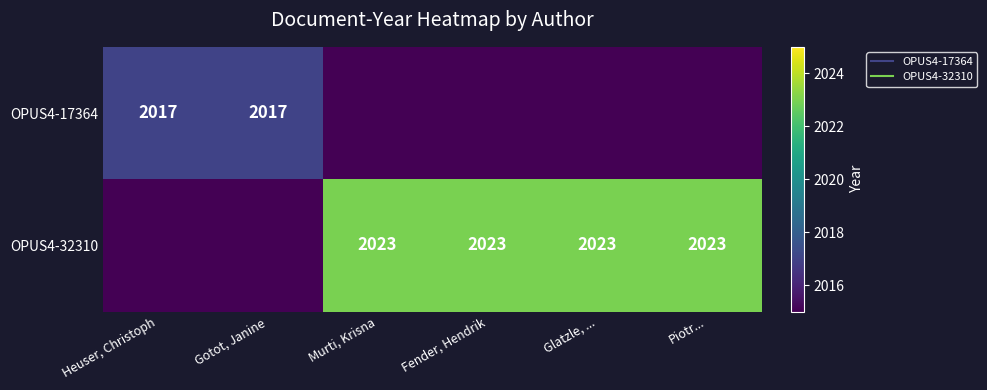

At which label does OPUS4-17364 reach its minimum?

Murti, Krisna